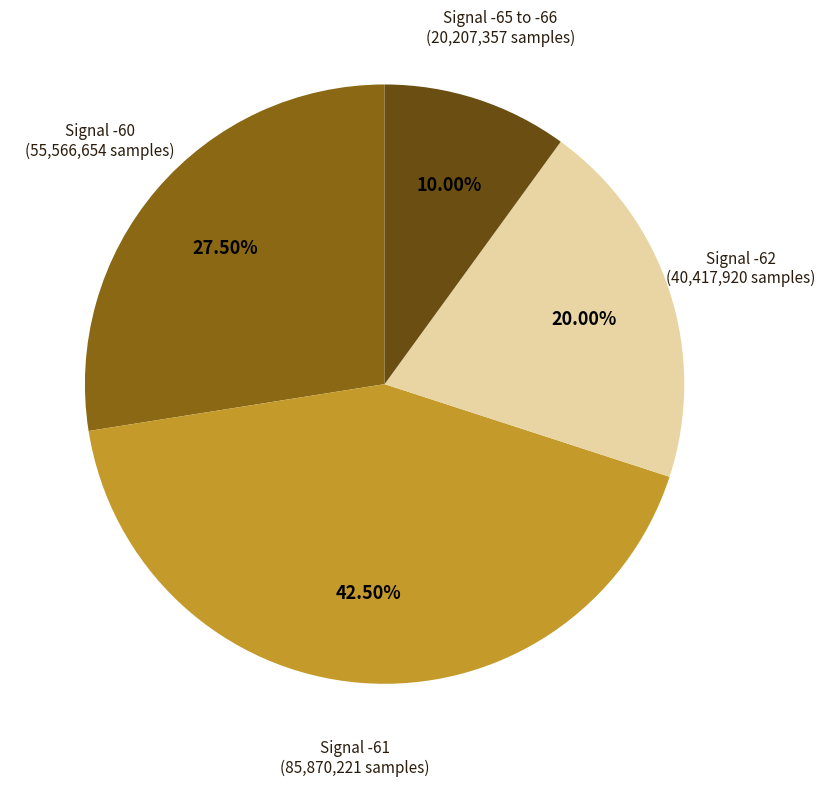

To the nearest percent, what is the average slice percentage?

25%